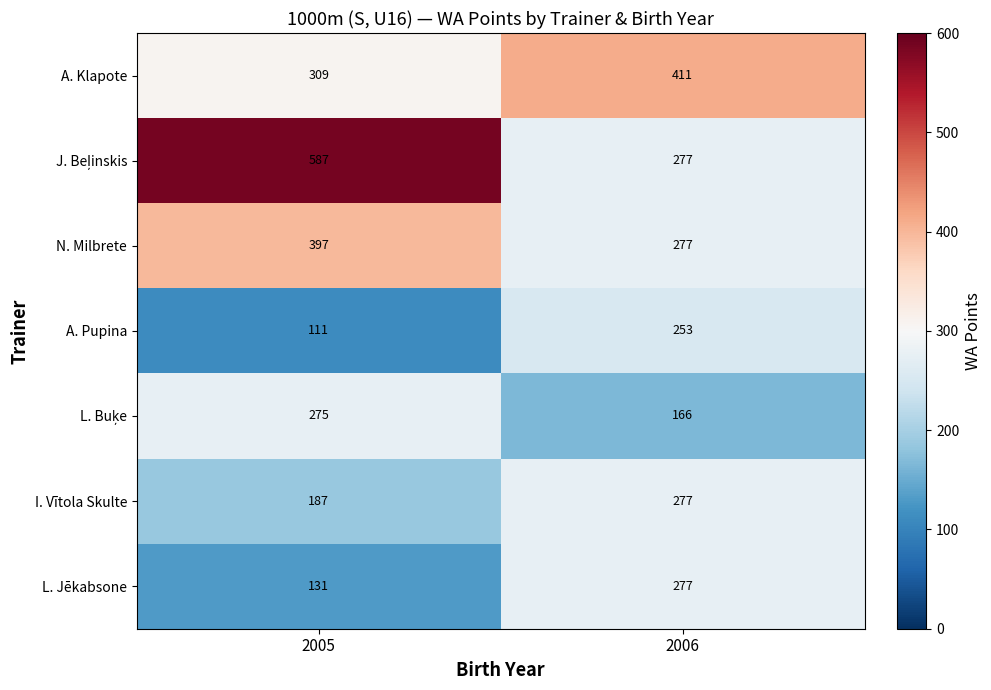

What is the difference between the highest and lowest values at 2005?

476